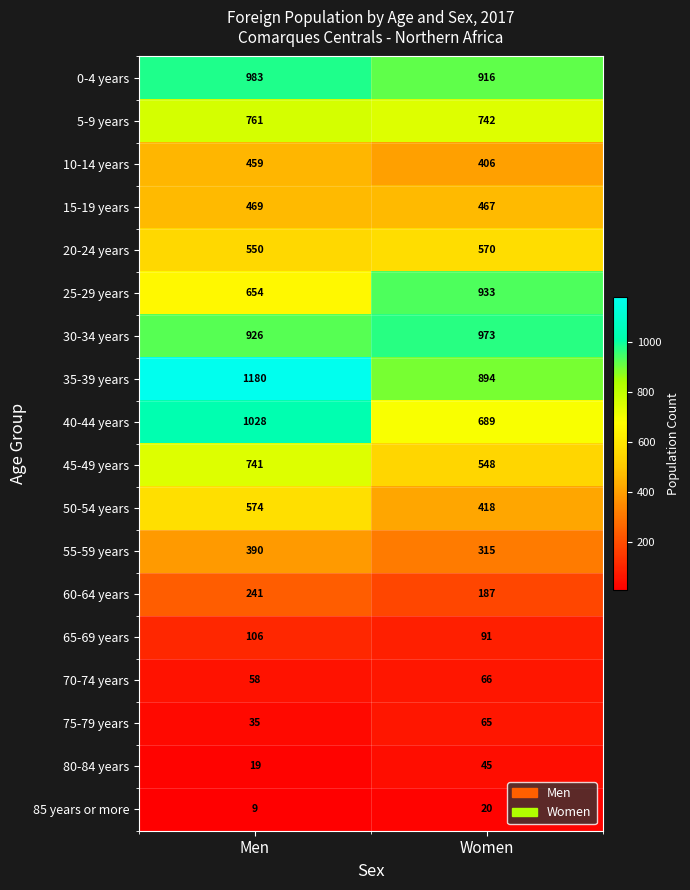

What is the sum of all 80-84 years values?

64